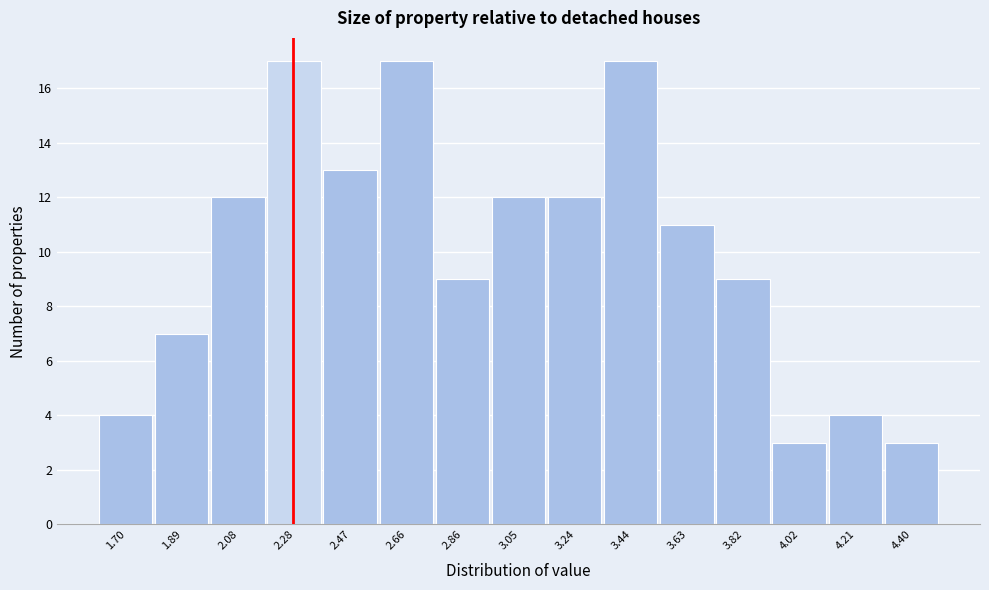

Reading left to right, transcribe this chart: for each bar, give the range it covers on the x-axis and its height. Neither the bar edges nor the heights are printed on the chart, so give them approximately, as read against the axes.

1.60 to 1.80: 4
1.80 to 1.98: 7
1.98 to 2.18: 12
2.18 to 2.38: 17
2.38 to 2.56: 13
2.56 to 2.76: 17
2.76 to 2.96: 9
2.96 to 3.14: 12
3.14 to 3.34: 12
3.34 to 3.54: 17
3.54 to 3.72: 11
3.72 to 3.92: 9
3.92 to 4.12: 3
4.12 to 4.30: 4
4.30 to 4.50: 3